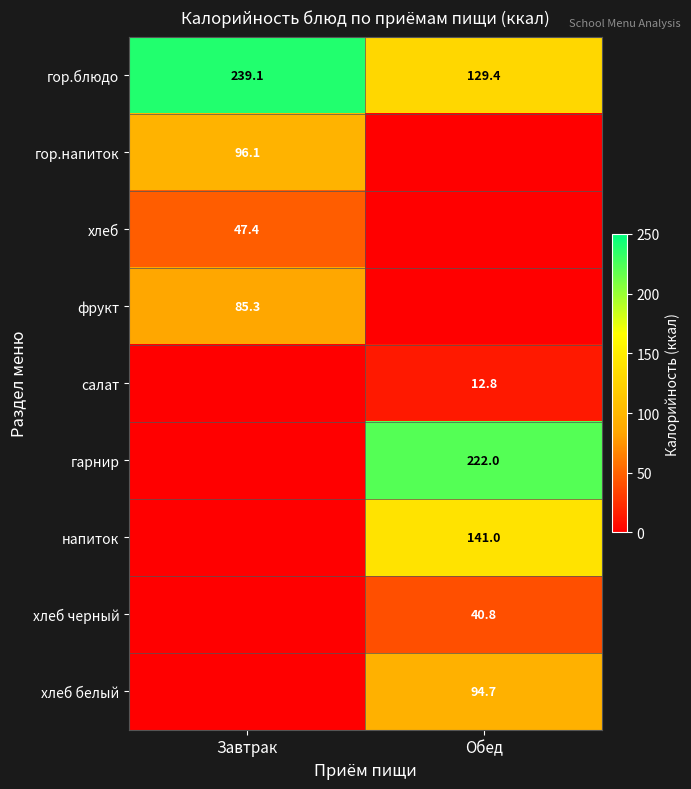

How many values in the гор.блюдо series are below 239?

1